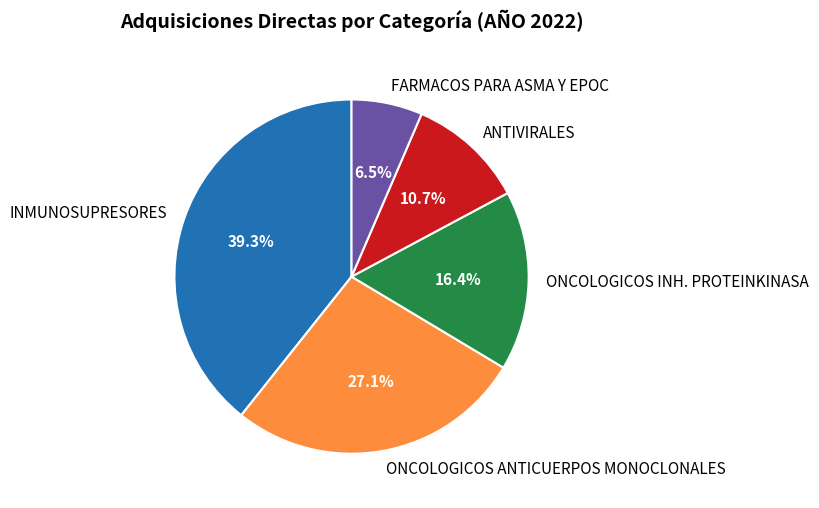

Is the sum of ONCOLOGICOS ANTICUERPOS MONOCLONALES and ONCOLOGICOS INH. PROTEINKINASA greater than half?

No